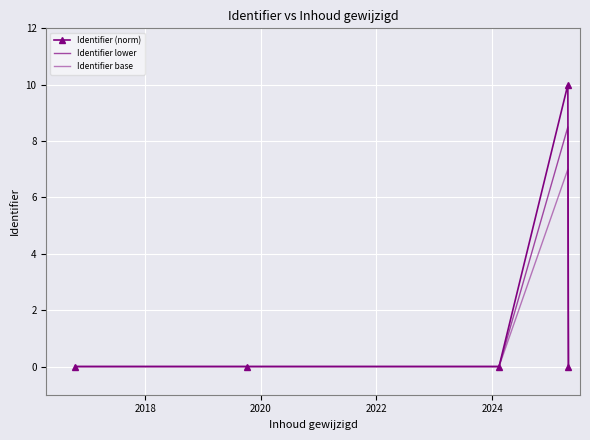

How many data points in Identifier (norm) are above 0?

4